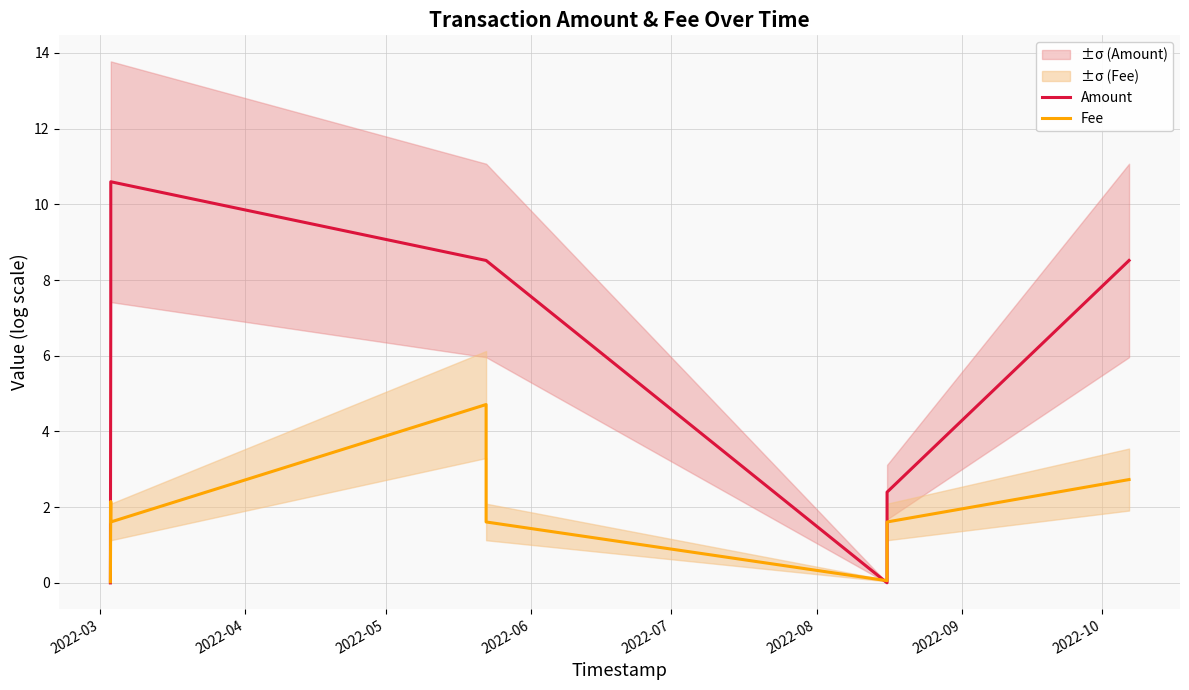

Does the chart display data point markers on the line(s)?

No